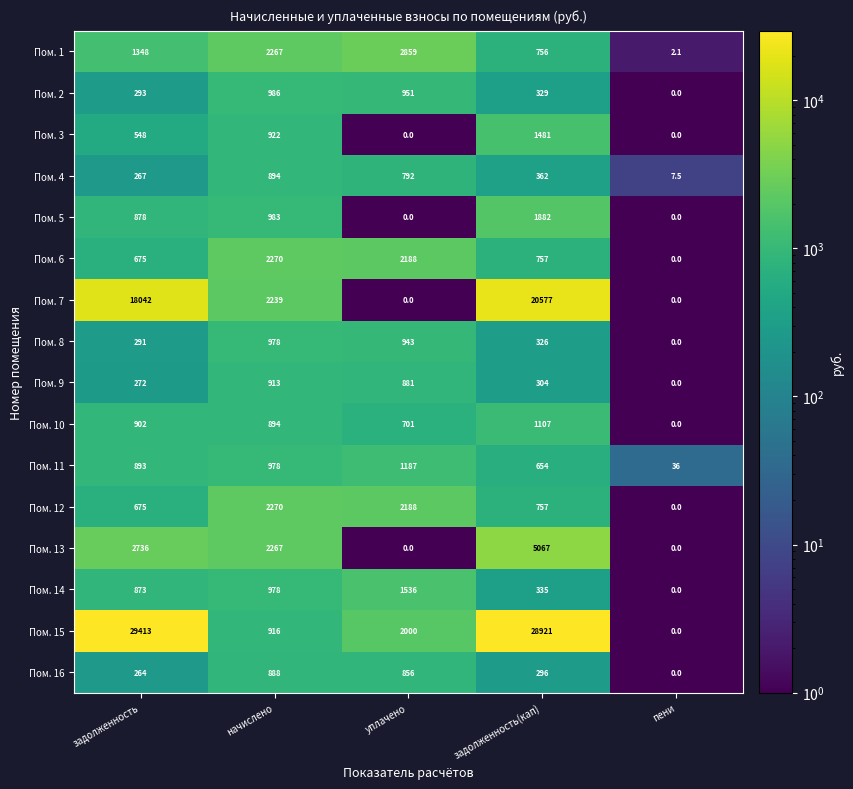

How many data points does each series have?

5